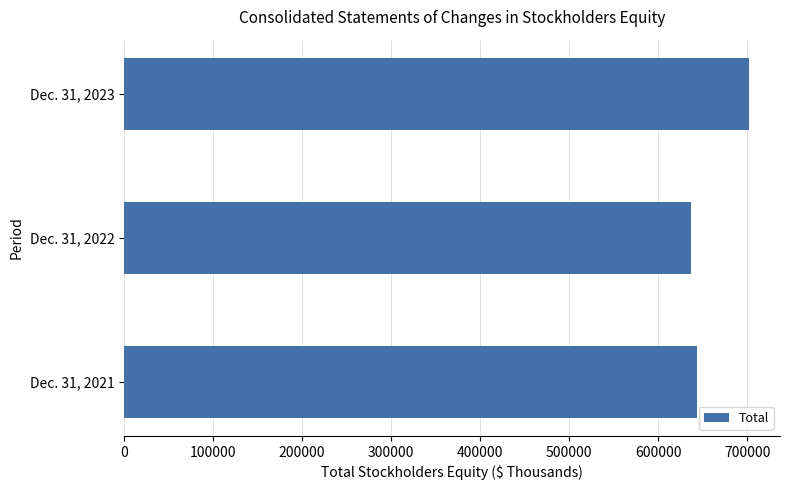

Rank the categories by value from lowest to highest.

Dec. 31, 2022, Dec. 31, 2021, Dec. 31, 2023